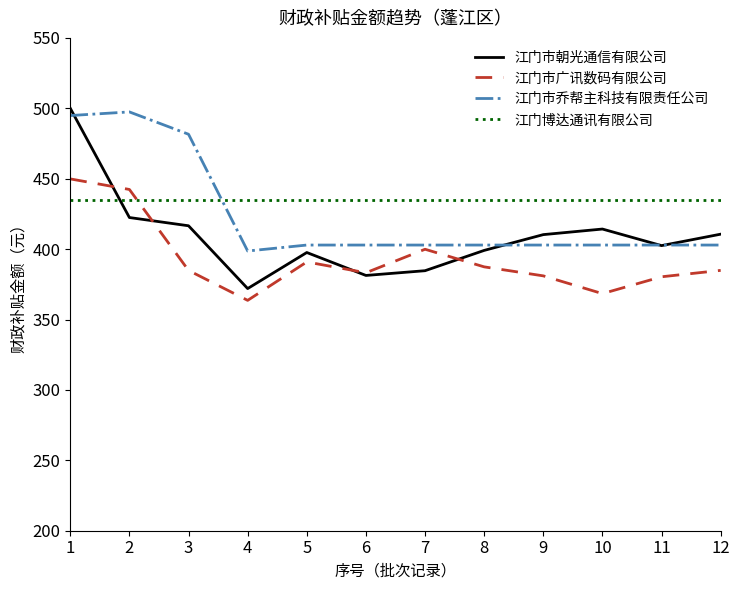

The 江门博达通讯有限公司 series shows 434.9 at 12. True or false?

True